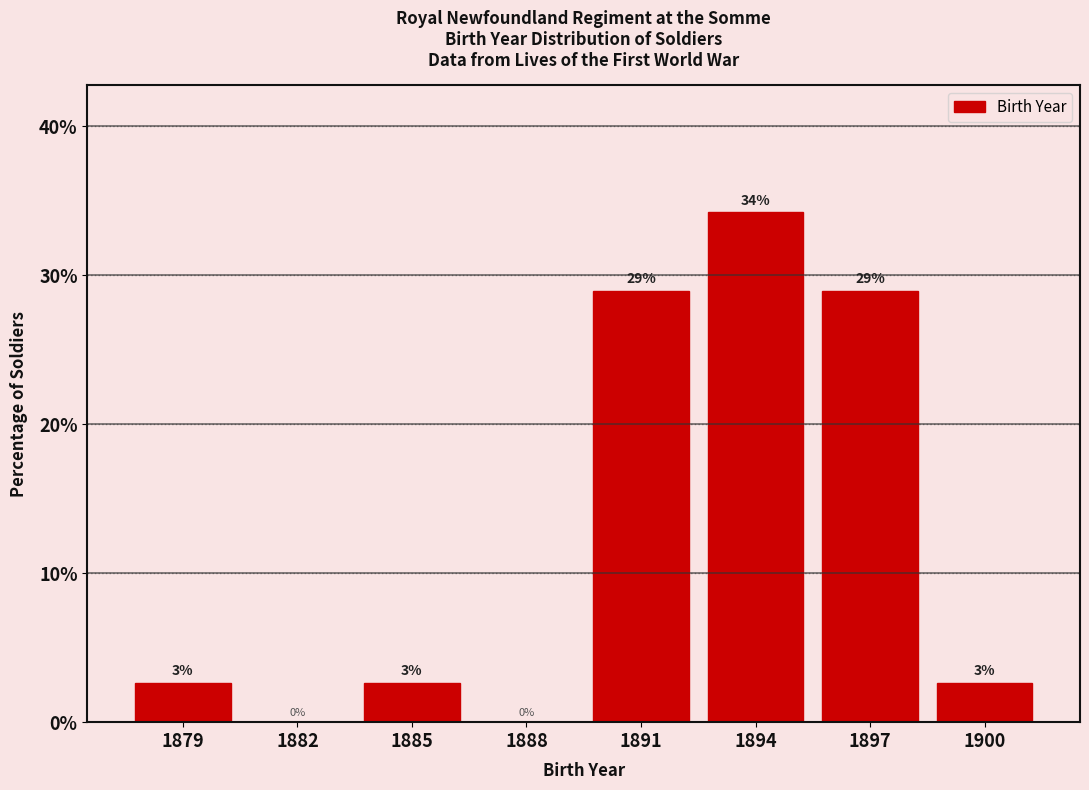

Between 1885 and 1888, which is larger?

1885